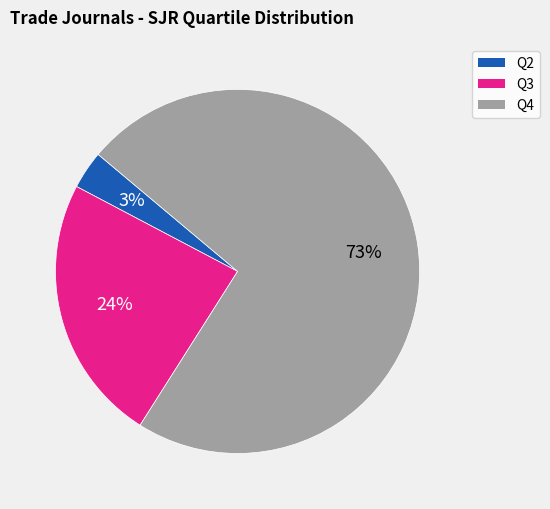

True or false: Q3 accounts for 31% of the total.

False